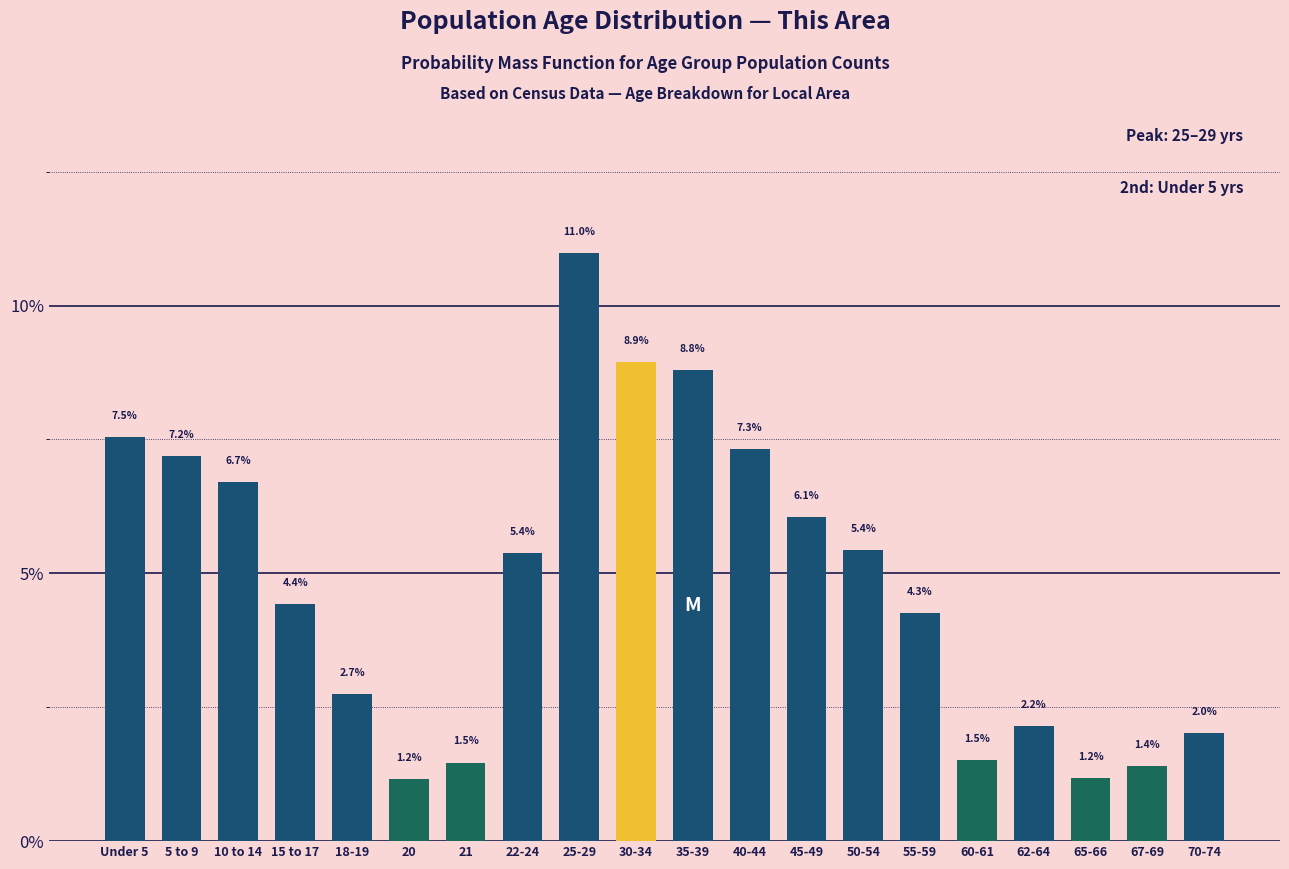

Reading right to left, what are all the values shown in this chart?

2.0	1.4	1.2	2.2	1.5	4.3	5.4	6.1	7.3	8.8	8.9	11.0	5.4	1.5	1.2	2.7	4.4	6.7	7.2	7.5